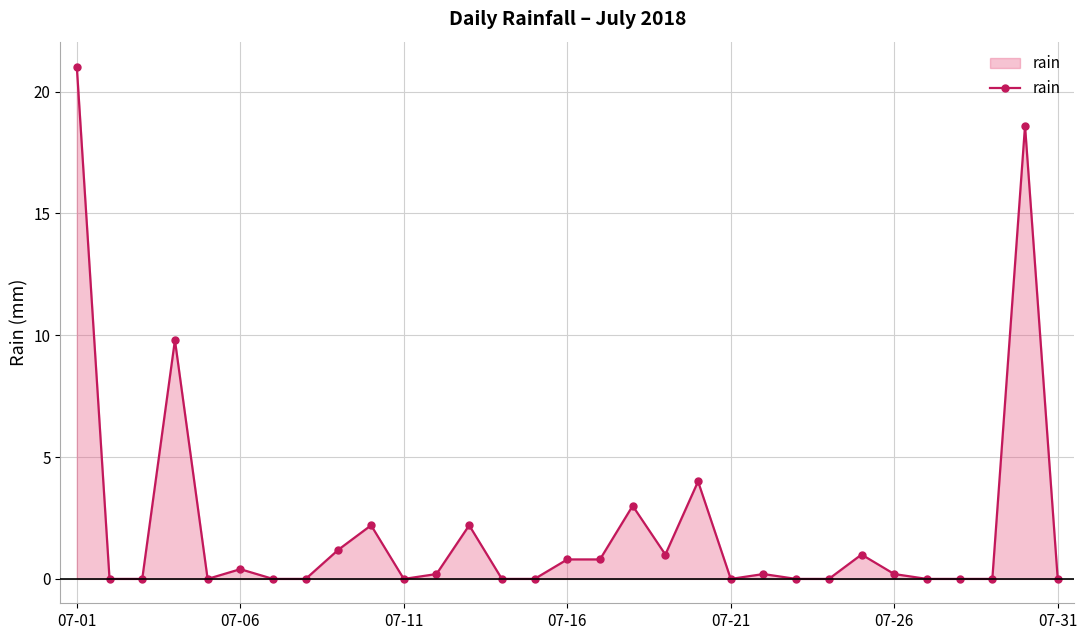

What is the average value?

2.1